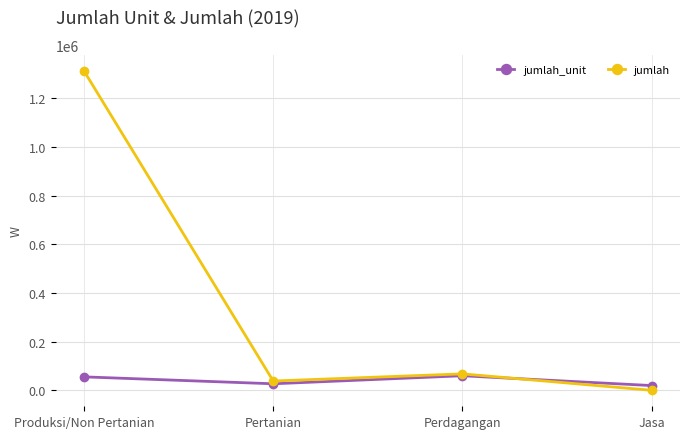

True or false: jumlah_unit and jumlah intersect in this chart.

True